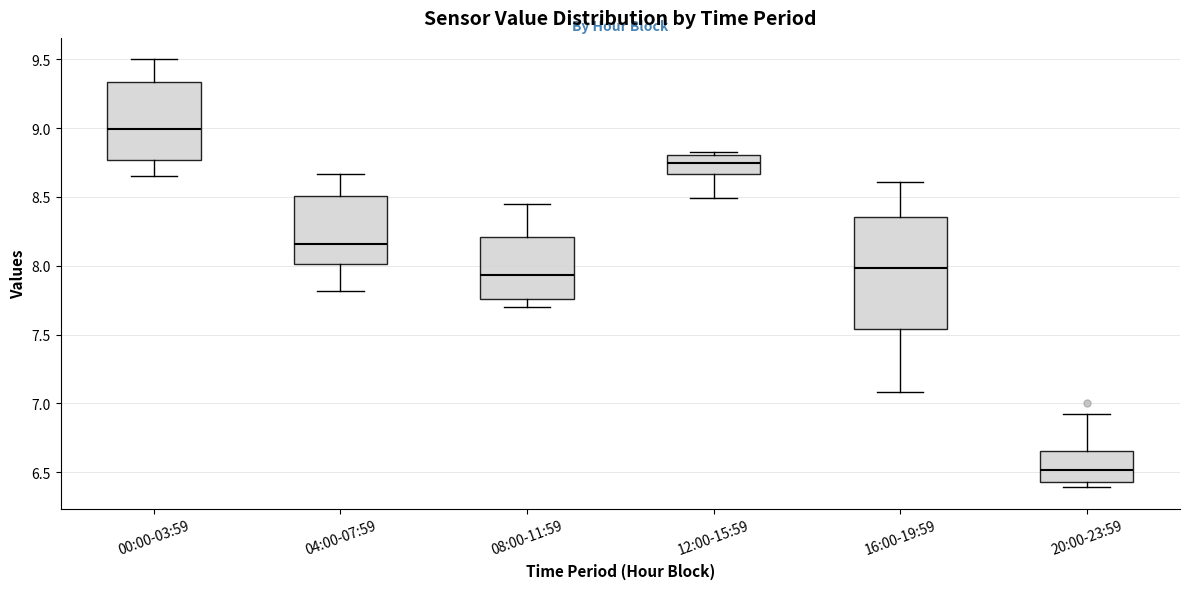

Reading left to right, transcribe this box plot: for each box, give where its median line is, the range the box spans, and where its two whiskers end, as read against the y-axis. The values are not printed on the chart, so give them approximately, as read against the axis.

00:00-03:59: median 9.00, box 8.75 to 9.35, whiskers 8.65 to 9.50
04:00-07:59: median 8.15, box 8.00 to 8.50, whiskers 7.80 to 8.65
08:00-11:59: median 7.95, box 7.75 to 8.20, whiskers 7.70 to 8.45
12:00-15:59: median 8.75, box 8.65 to 8.80, whiskers 8.50 to 8.85
16:00-19:59: median 8.00, box 7.55 to 8.35, whiskers 7.10 to 8.60
20:00-23:59: median 6.50, box 6.45 to 6.65, whiskers 6.40 to 6.90